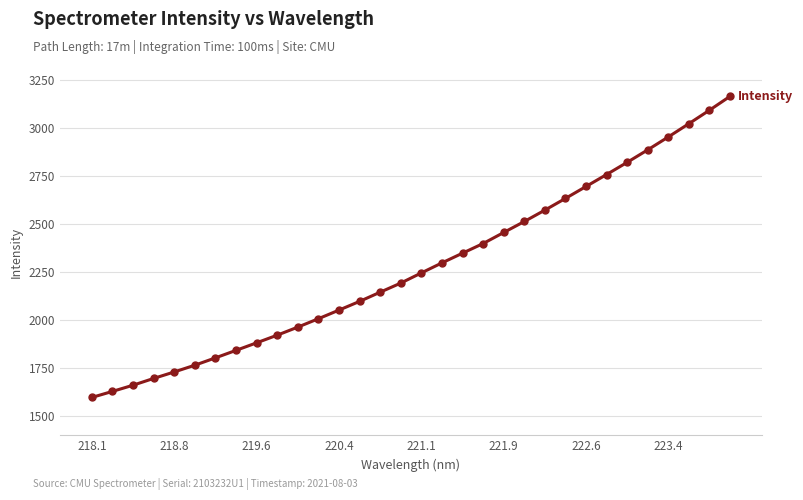

What is the sum of all values?

72788.0